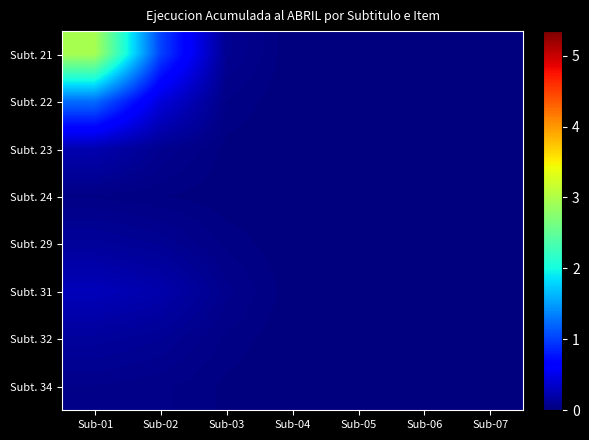

Which category has the lowest value across all series?

Sub-07